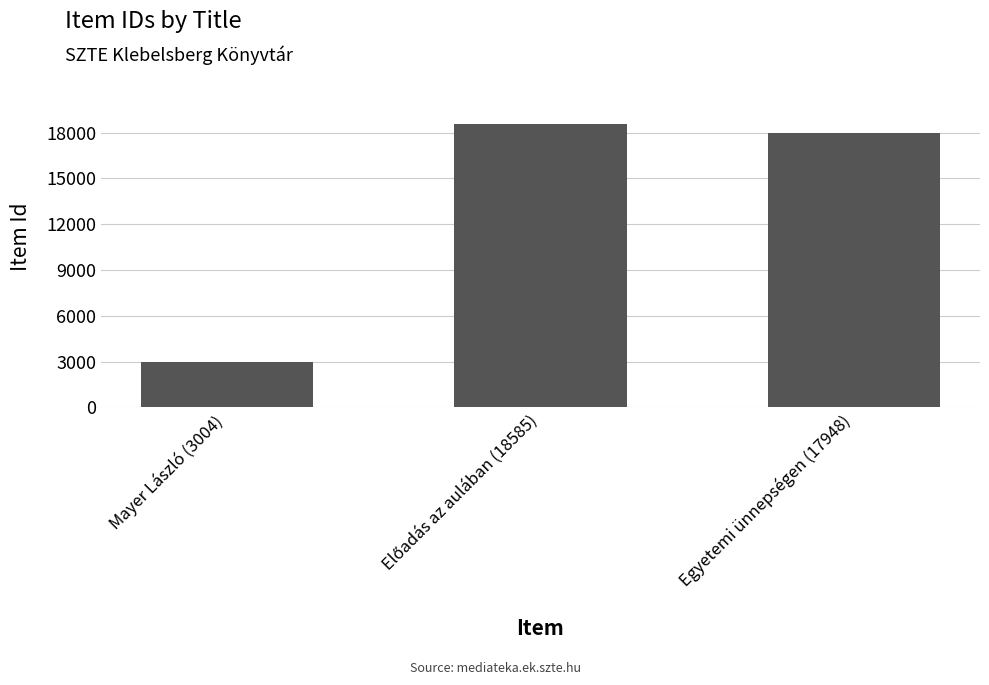

Which category has the lowest value across all series?

Mayer László (3004)